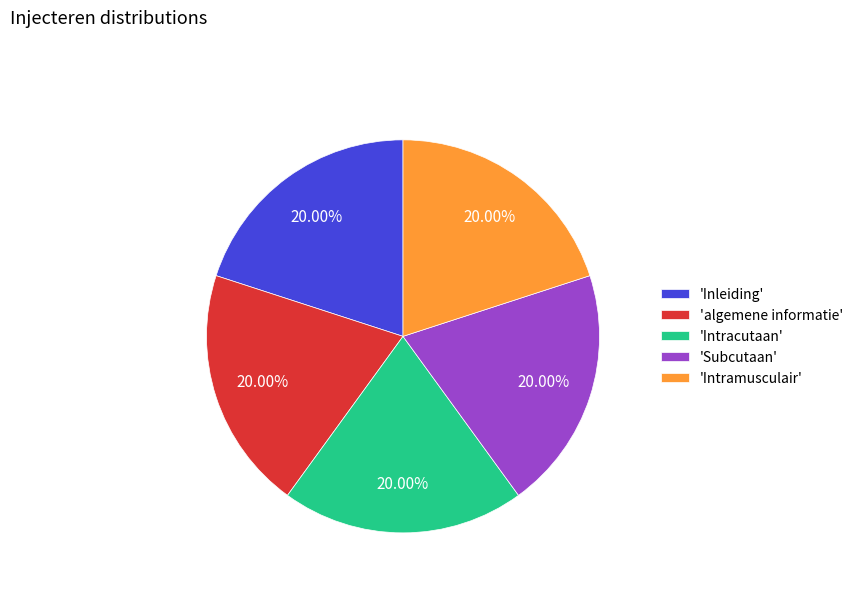

Approximately how many times larger is the value at 'Subcutaan' compared to 'algemene informatie'?

1.0